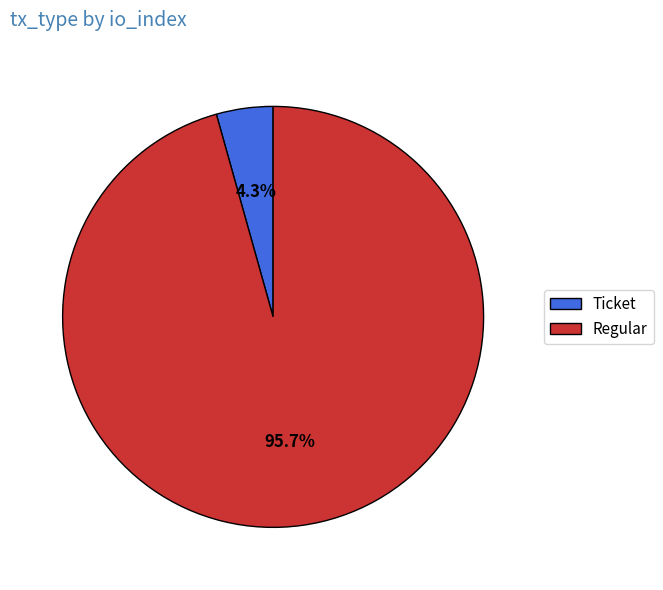

How many segments does this pie chart have?

2